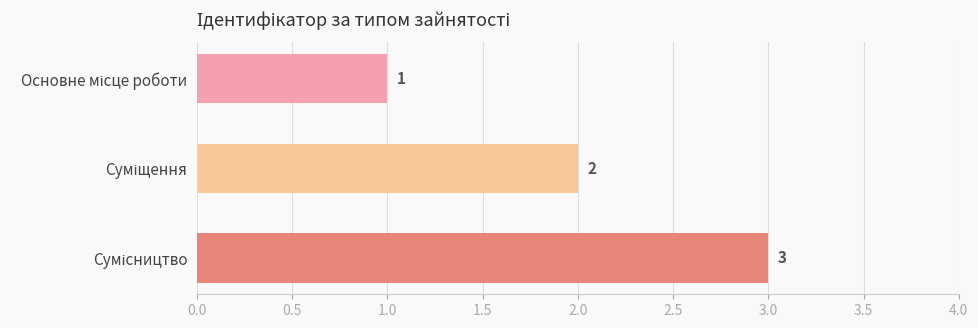

What is the sum of all values?

6